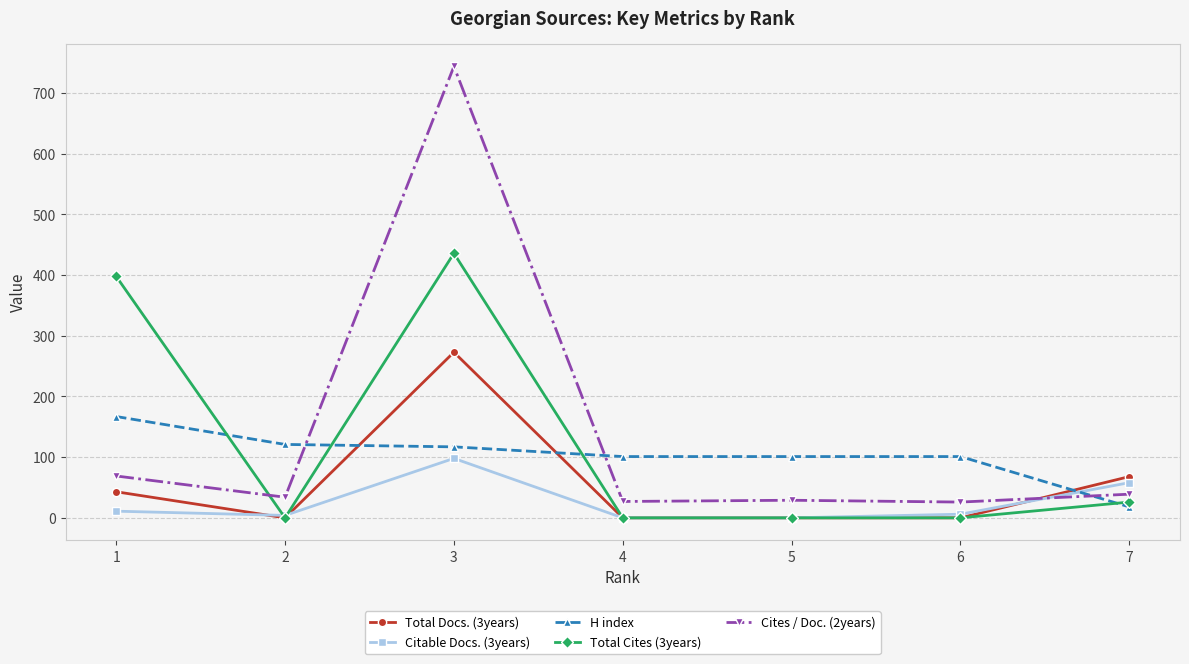

What is the greatest value displayed?

744